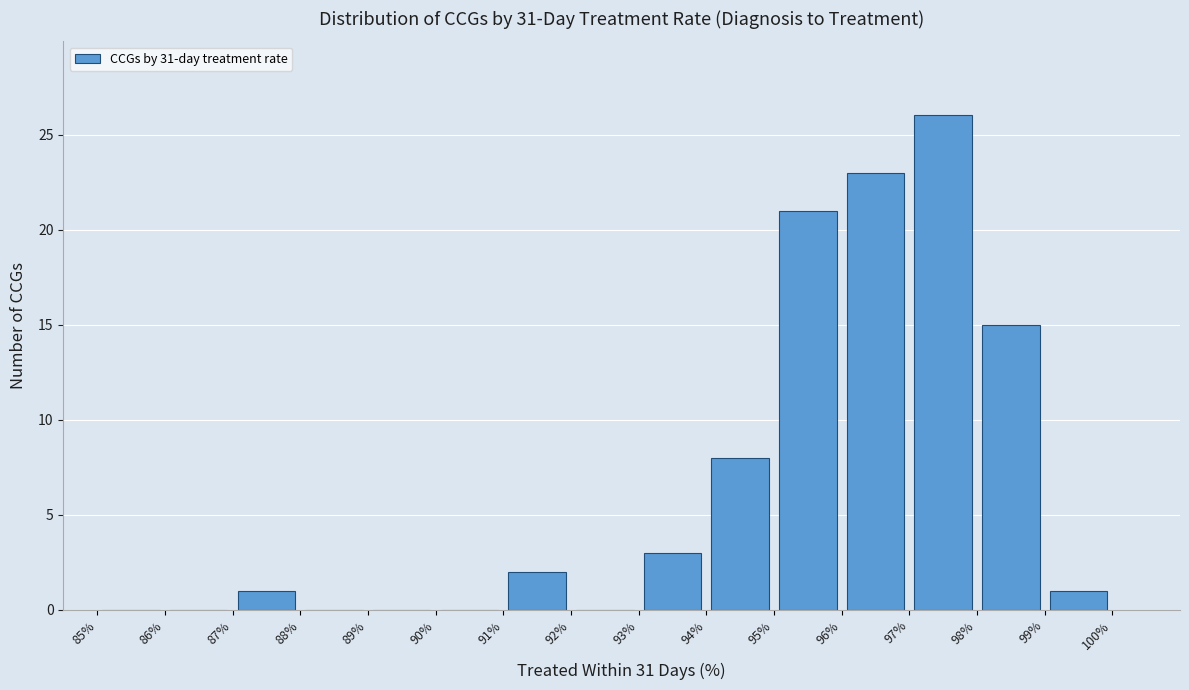

Reading left to right, list every bar in this chart as the range it spans on the x-axis followed by its height. The values are not printed on the chart, so give them approximately, as read against the axis.

85% to 86%: 0
86% to 87%: 0
87% to 88%: 1
88% to 89%: 0
89% to 90%: 0
90% to 91%: 0
91% to 92%: 2
92% to 93%: 0
93% to 94%: 3
94% to 95%: 8
95% to 96%: 21
96% to 97%: 23
97% to 98%: 26
98% to 99%: 15
99% to 100%: 1